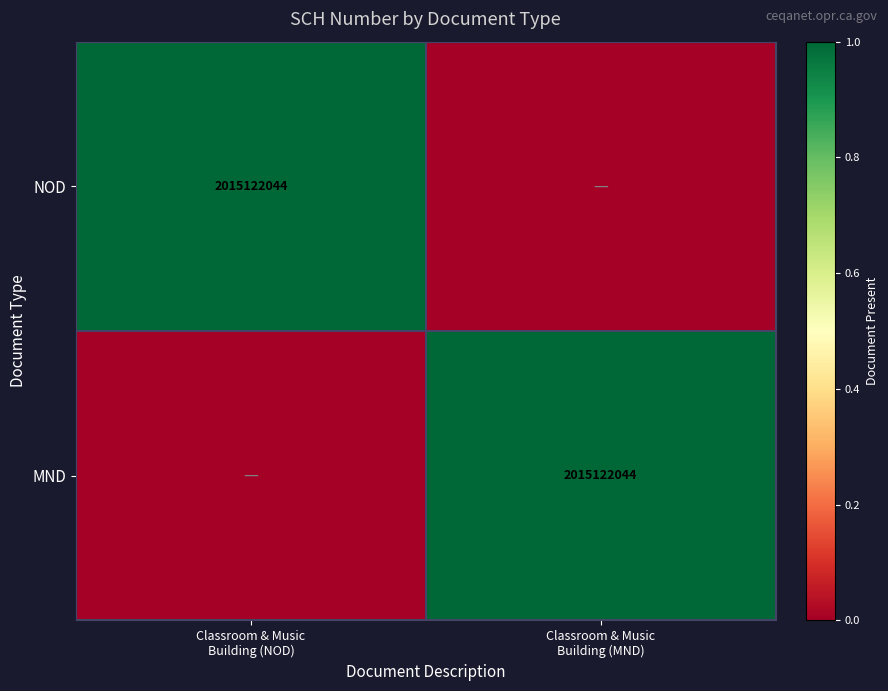

What is the total value across all series at Classroom & Music
Building (NOD)?

1